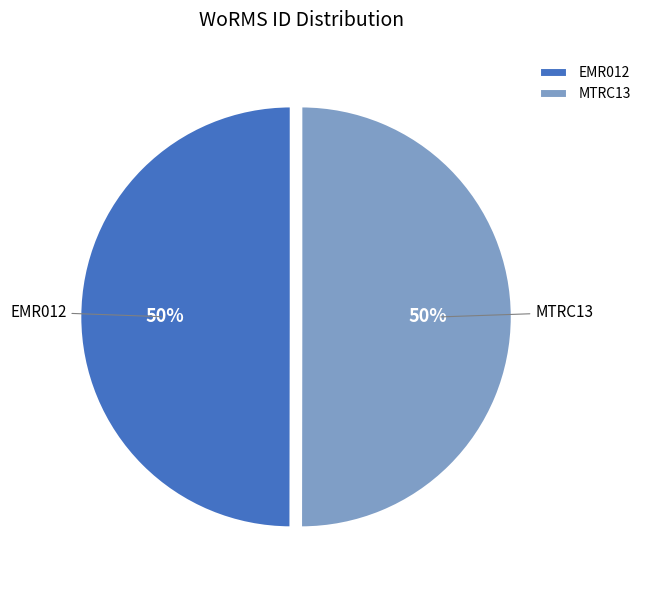

What is the ratio of the value at EMR012 to the value at MTRC13?

1.0